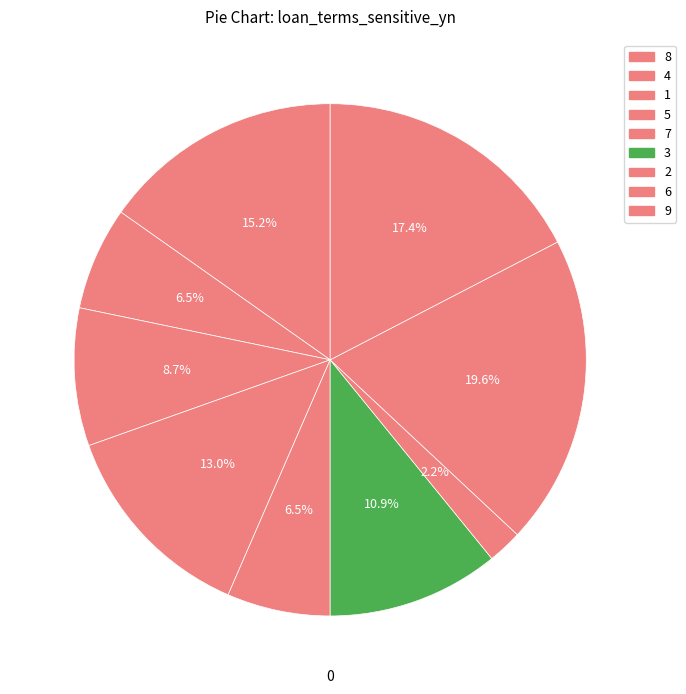

To the nearest percent, what is the difference between the largest and smallest slice percentages?

17%